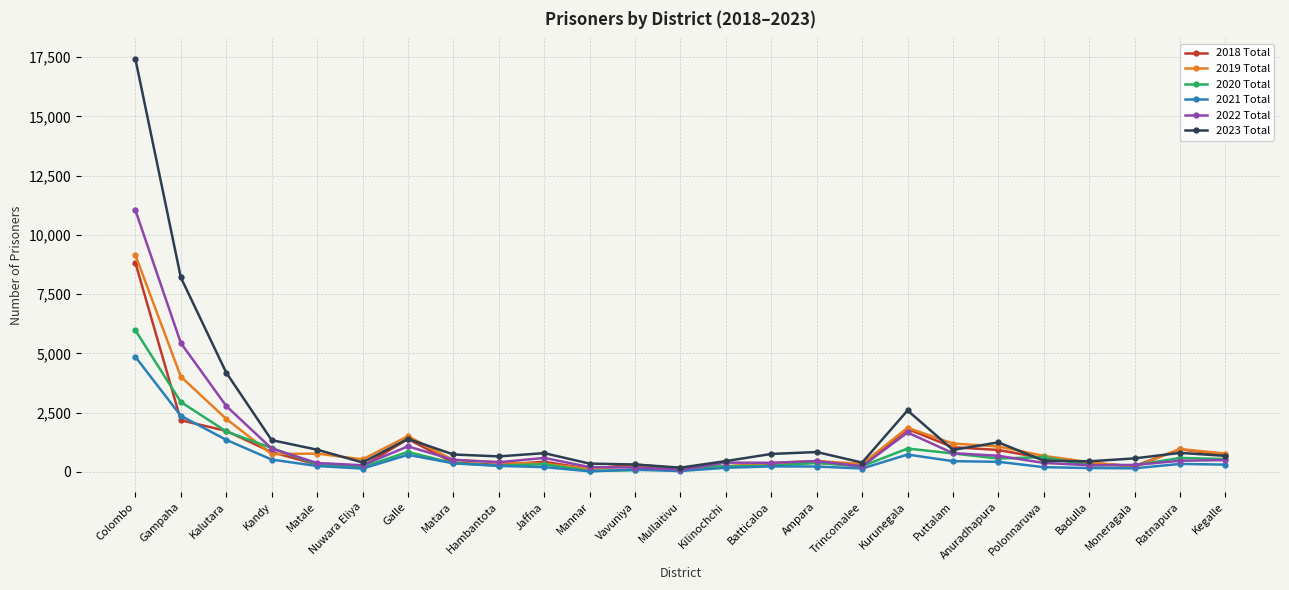

What is the spread (max minus min) of values at Puttalam?

745